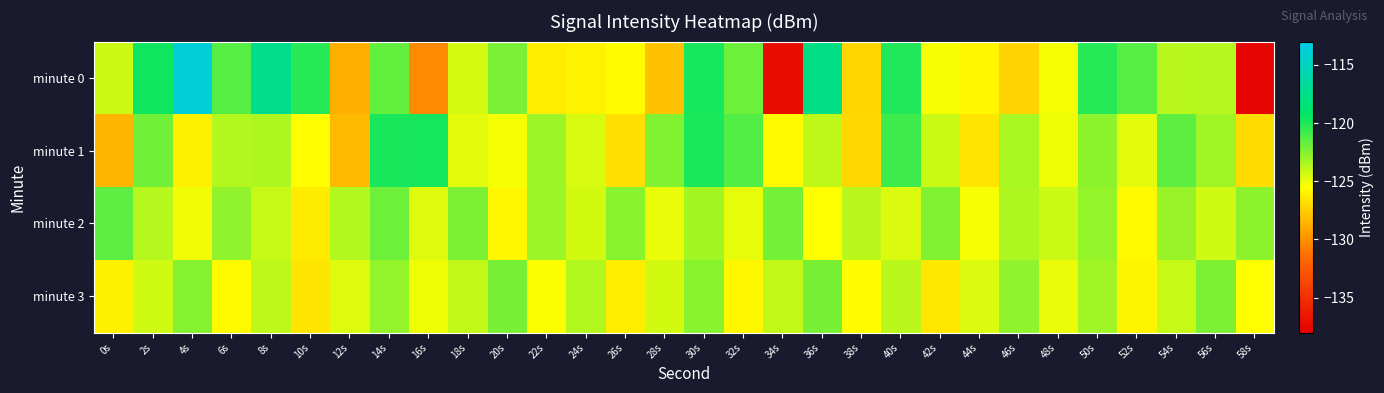

At which category is the sum across all series the highest?

30s